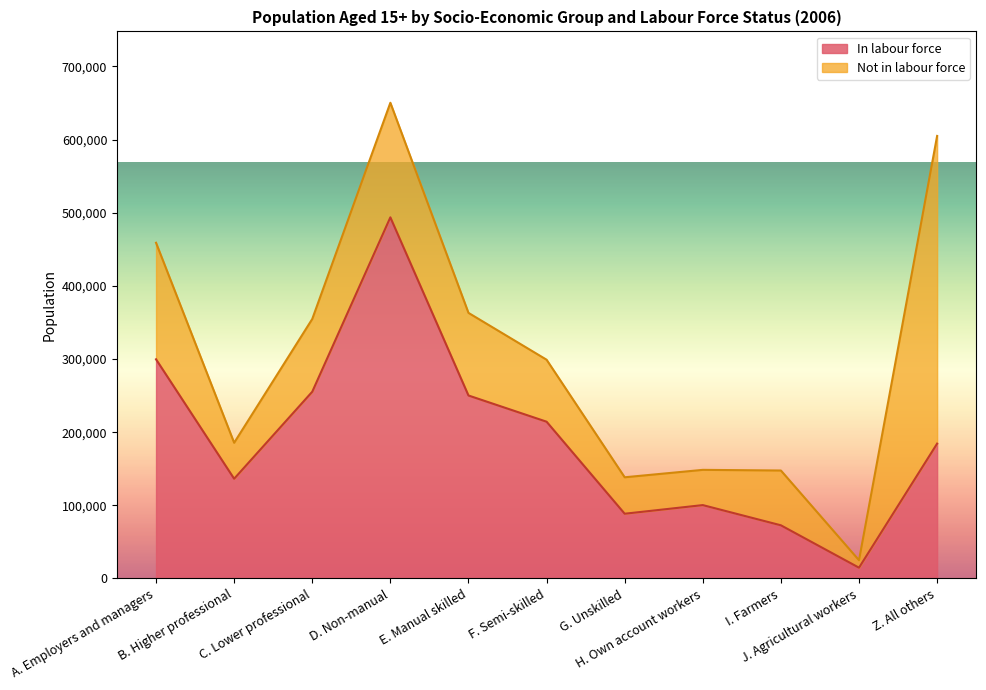

Reading left to right, extract all data points from this chart.

299565	136284	255243	493626	250088	214273	88476	100277	72652	14708	184306